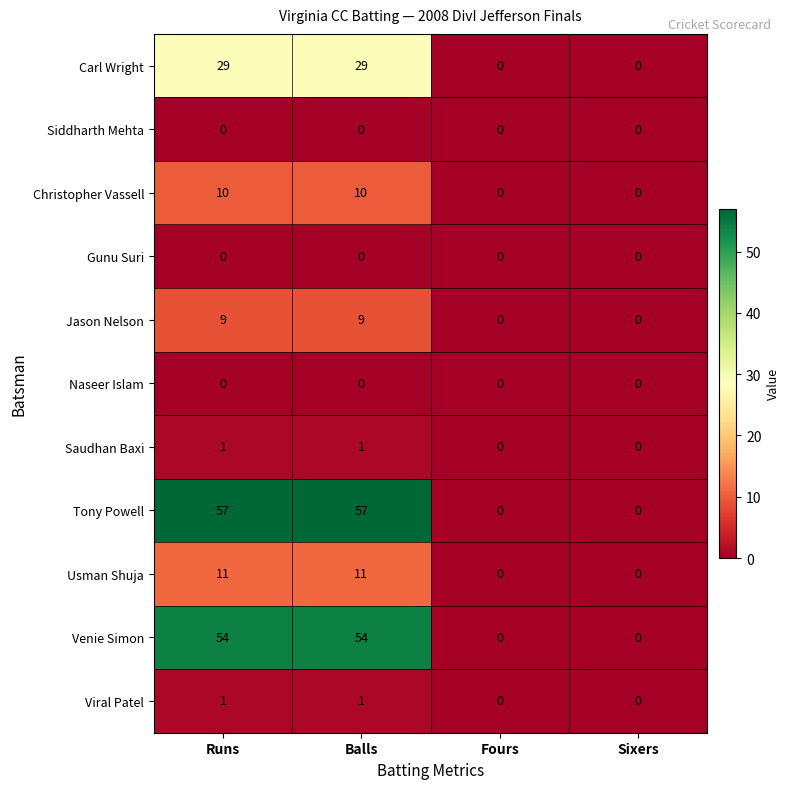

The value of Naseer Islam at Sixers is 0. True or false?

True